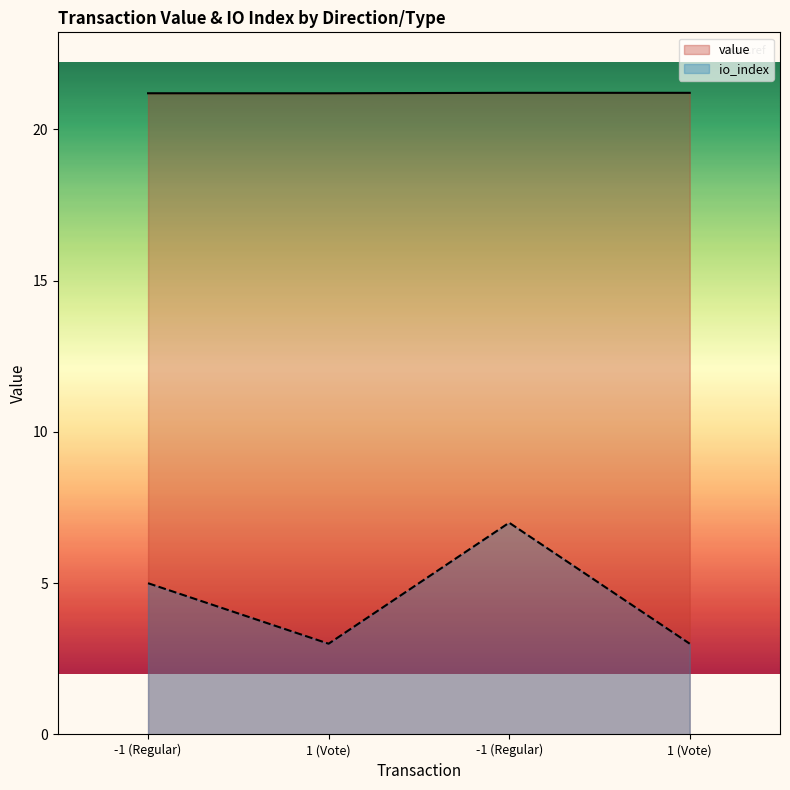

Reading right to left, extract all data points from this chart.

value: 21.2	21.2	21.2	21.2
io_index: 3.0	7.0	3.0	5.0